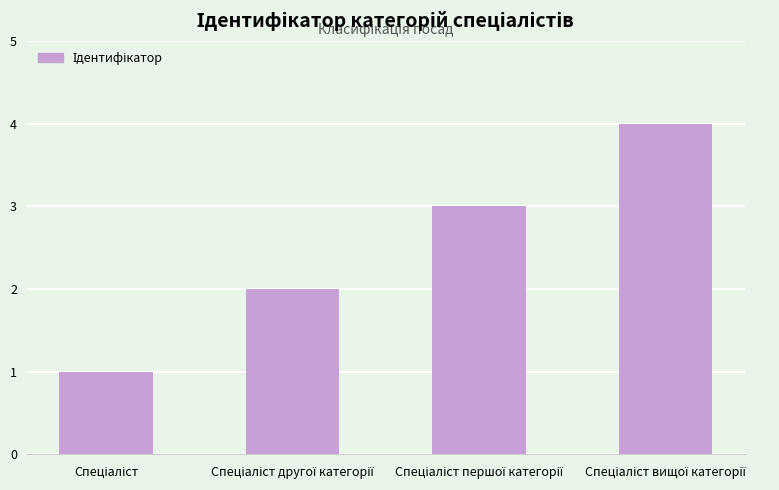

What is the greatest value displayed?

4